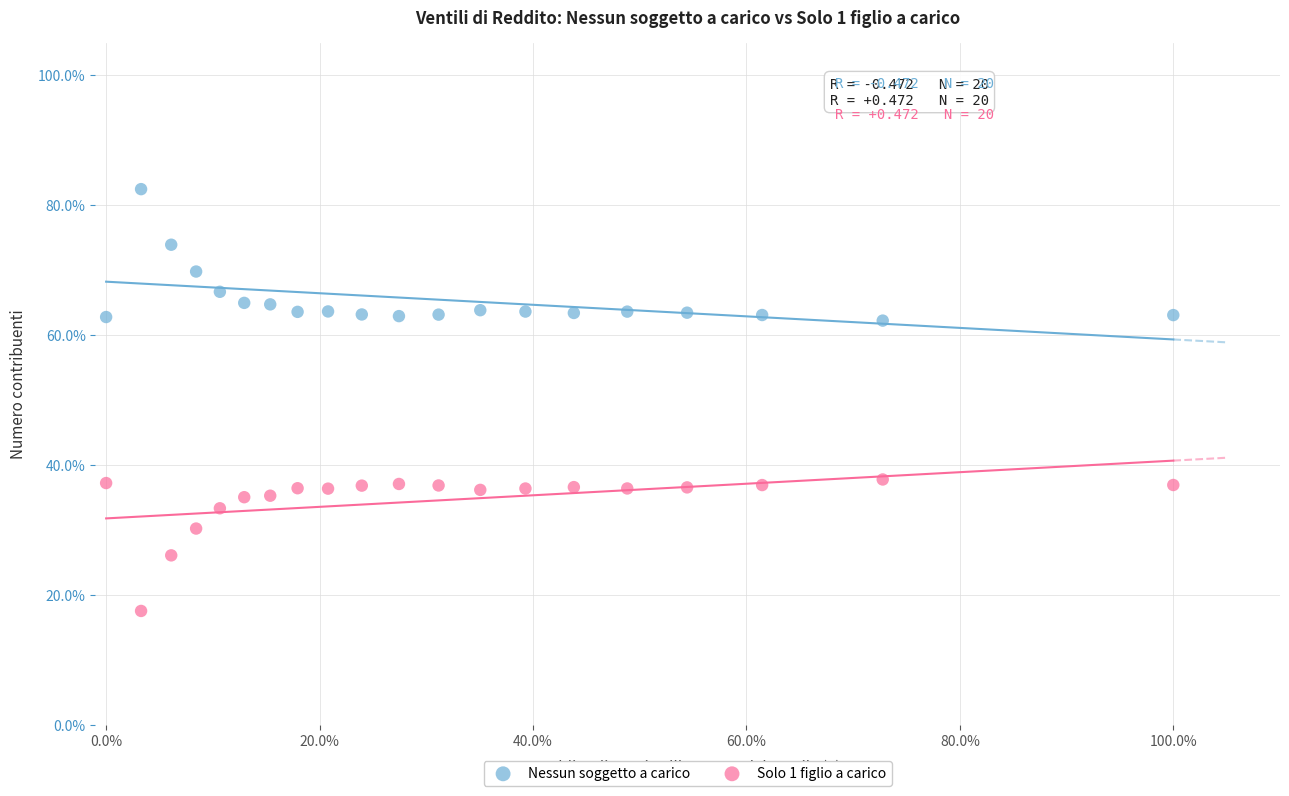

What are all the series names shown in the legend?

Nessun soggetto a carico, Solo 1 figlio a carico